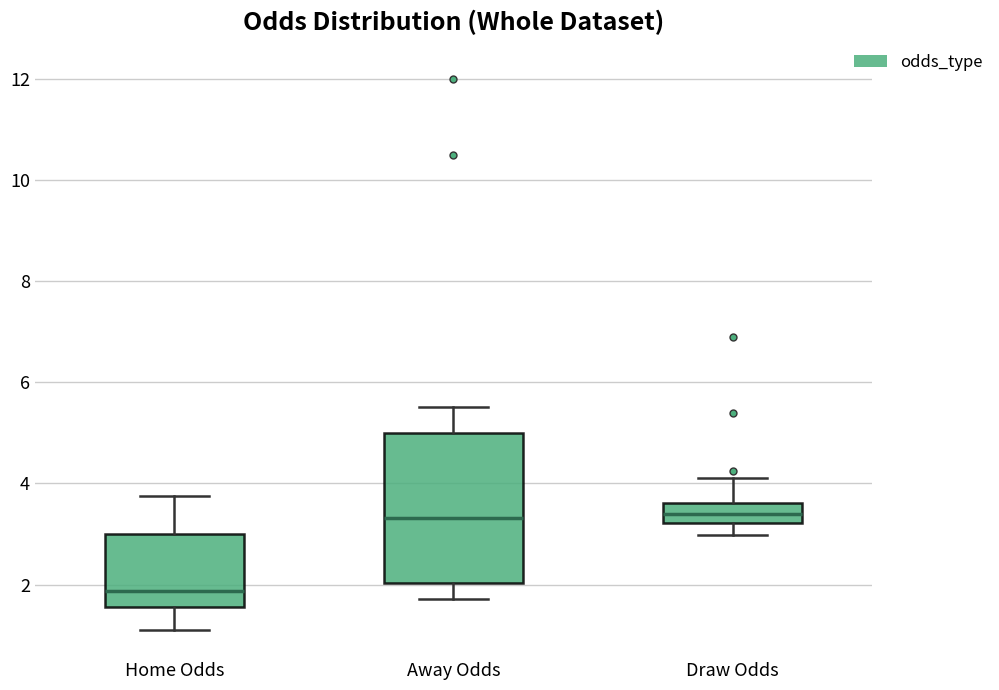

Comparing the boxes themselves (not the whiskers), which one is the tallest?

Away Odds